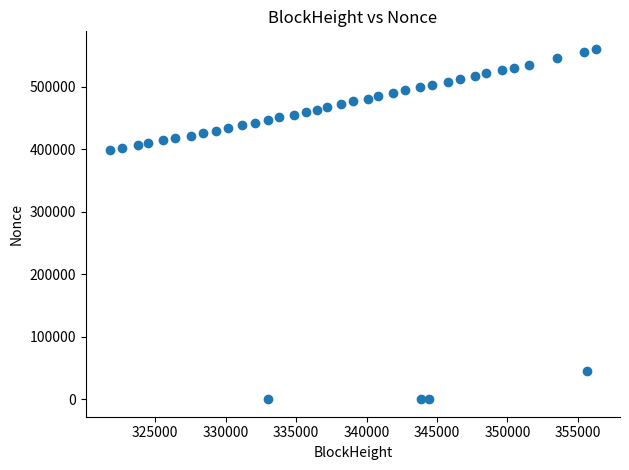

What is the range of X values (max minus min)?

34461